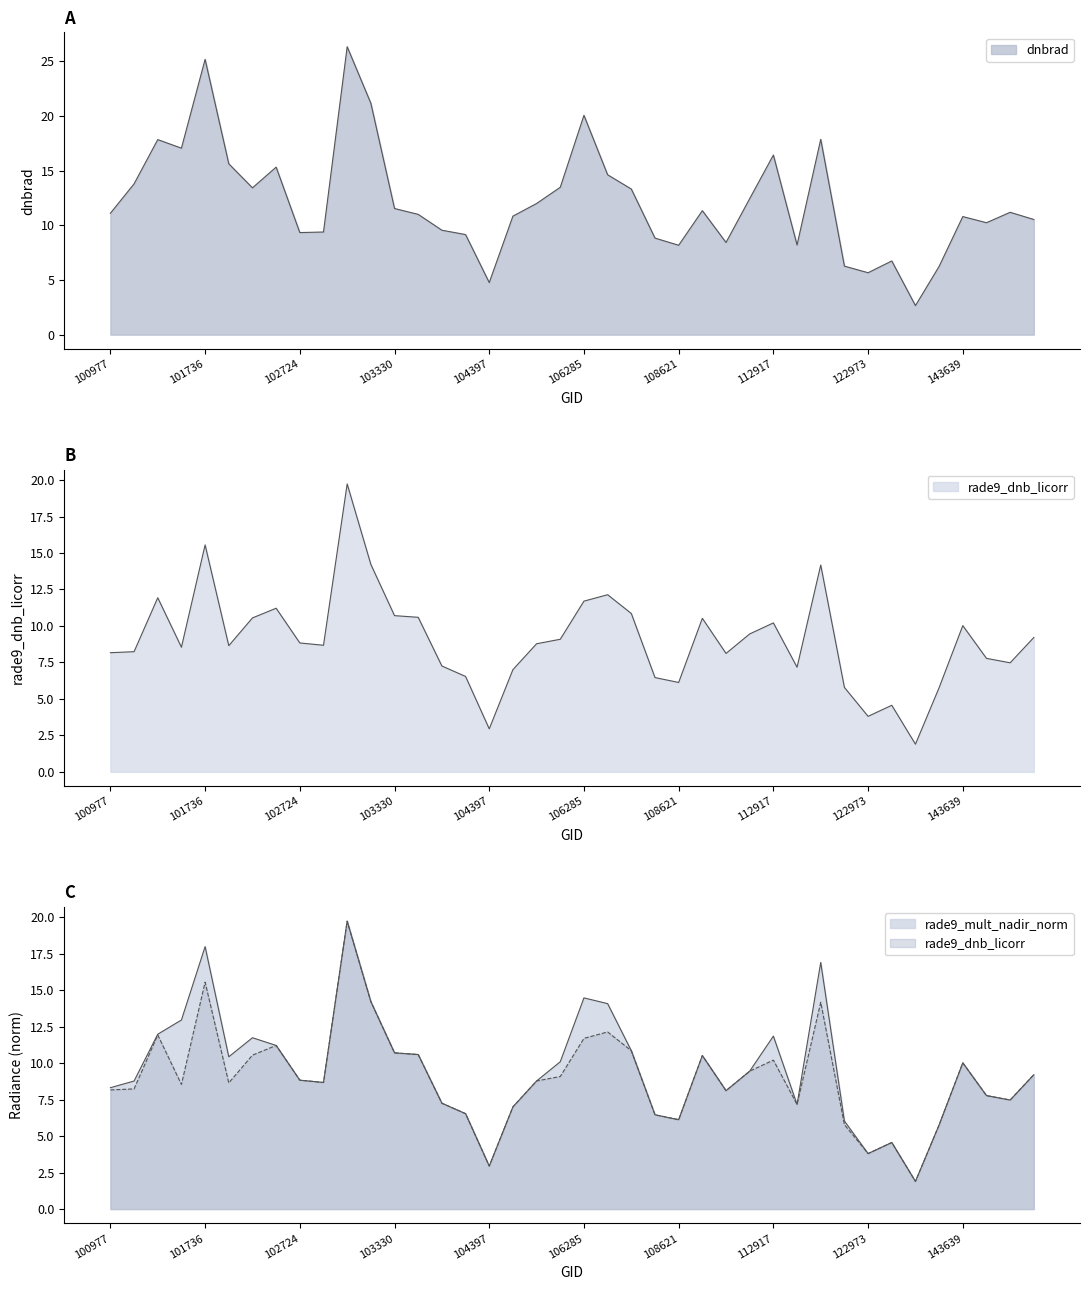

True or false: dnbrad and rade9_mult_nadir_norm intersect in this chart.

False